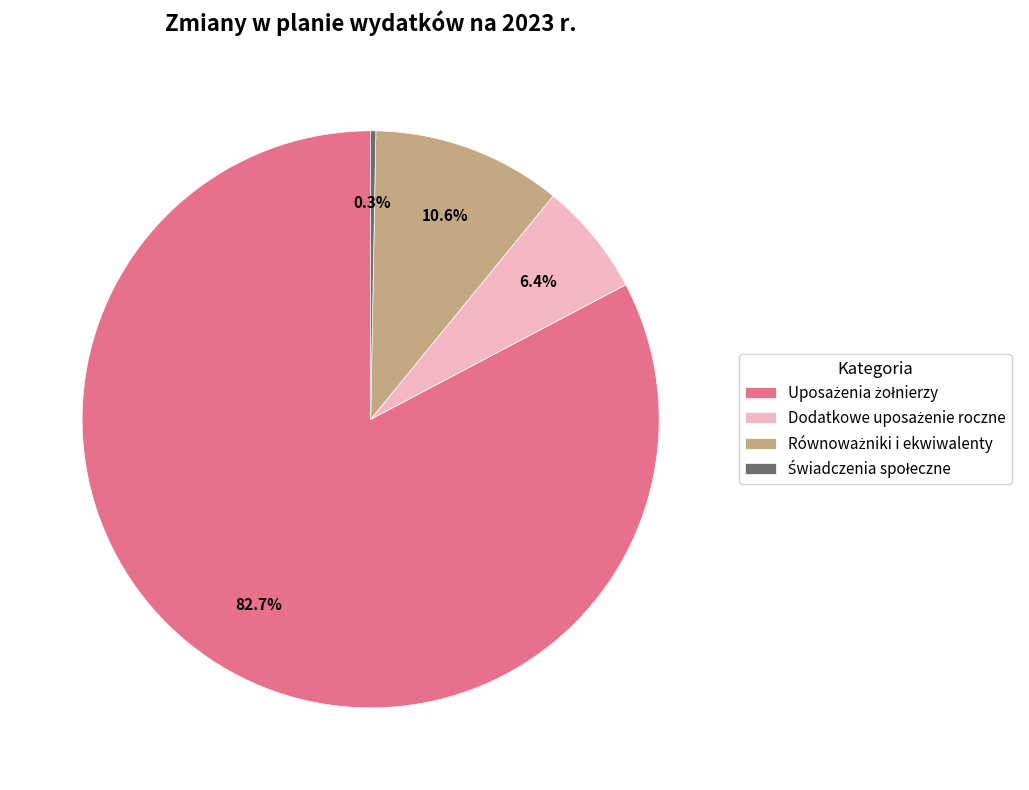

Is there a majority slice in this chart?

Yes